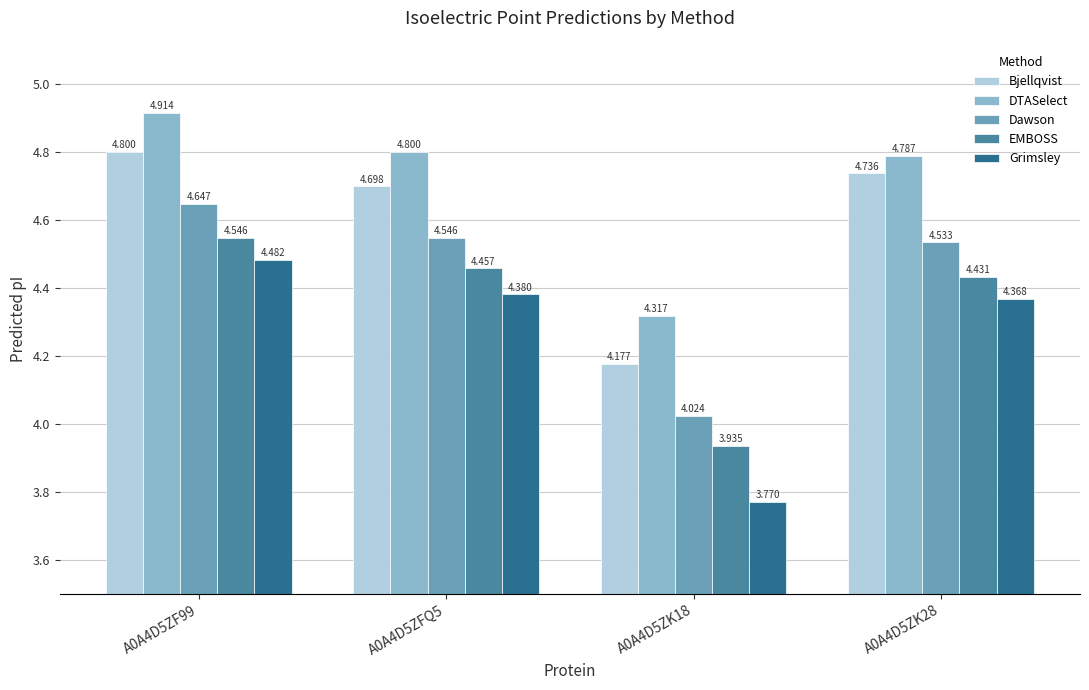

Rank the series at A0A4D5ZFQ5 from highest to lowest value.

DTASelect, Bjellqvist, Dawson, EMBOSS, Grimsley